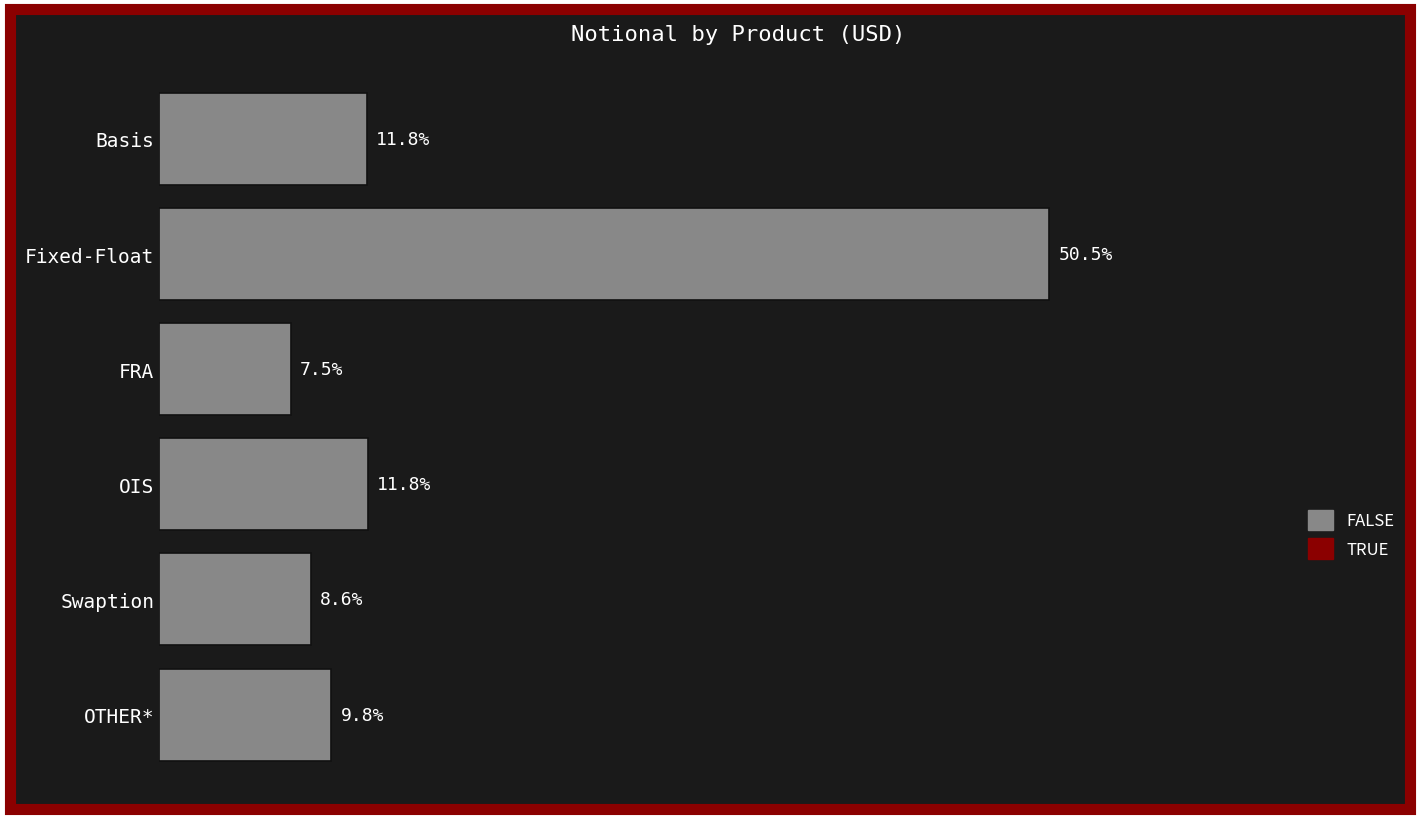

Does the chart contain any negative values?

No